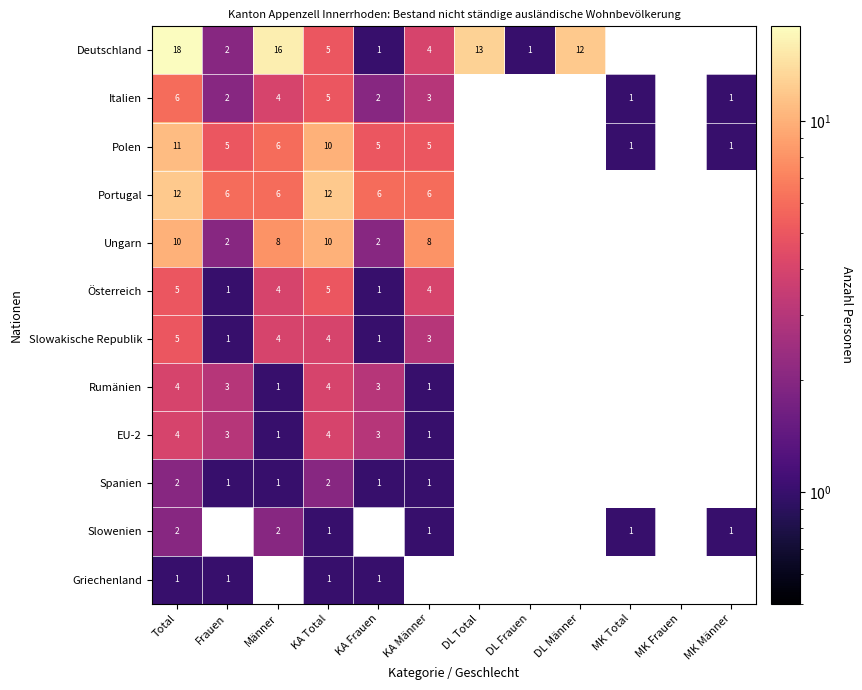

What is the total value across all series at Total?

80